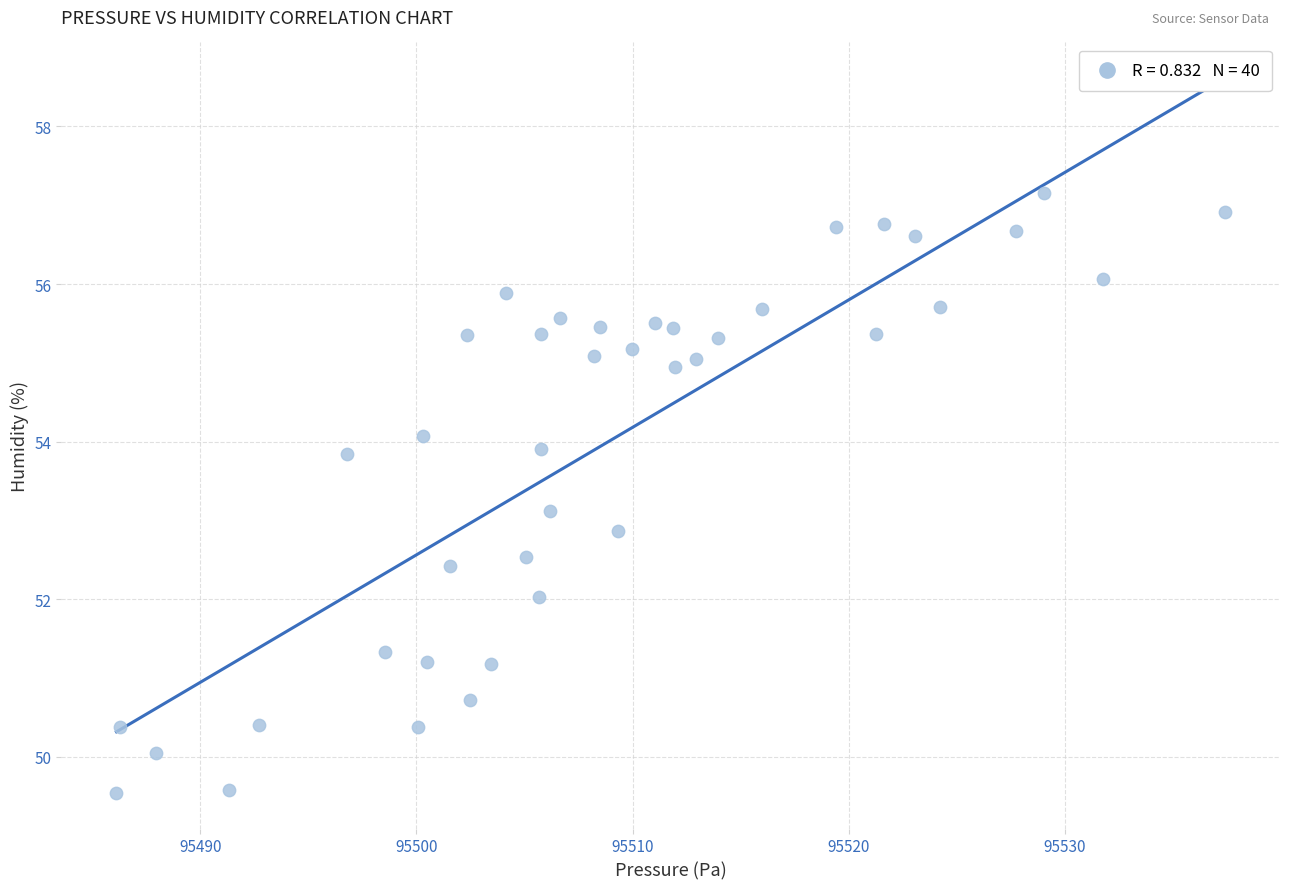

What is the range of X values (max minus min)?

51.2